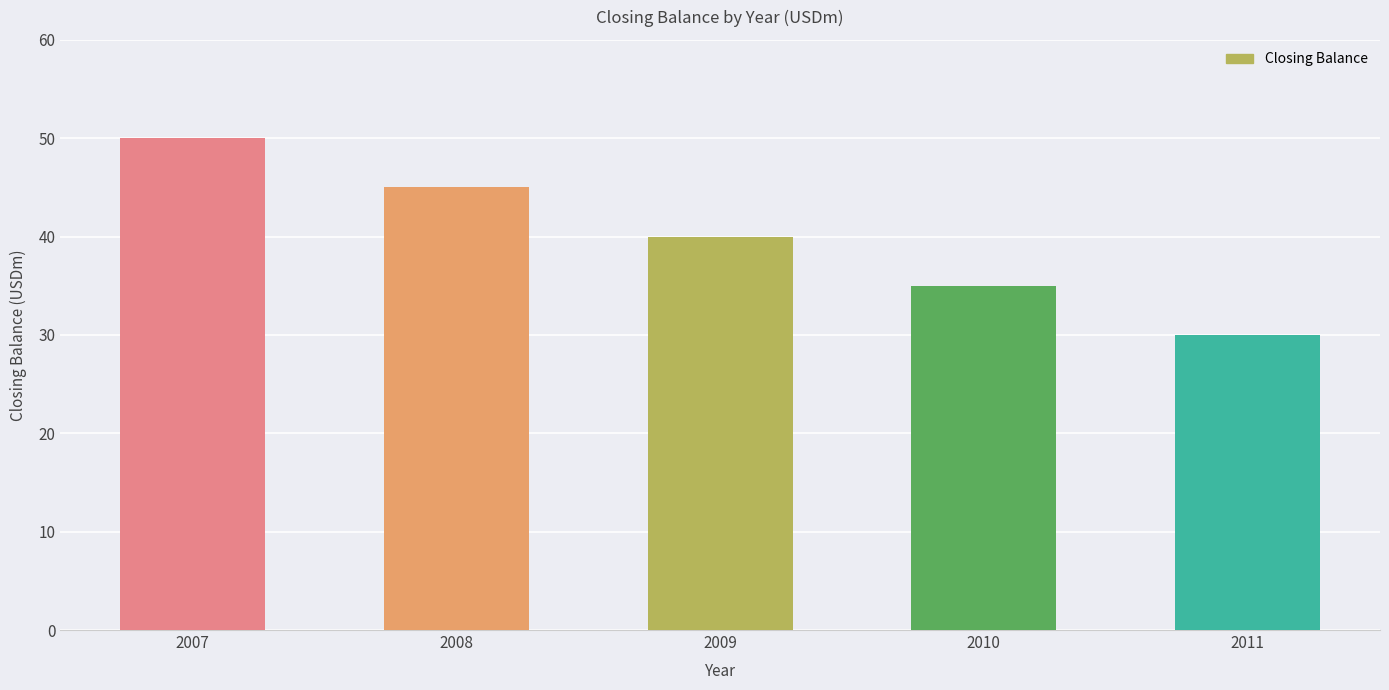

Does the chart contain any negative values?

No